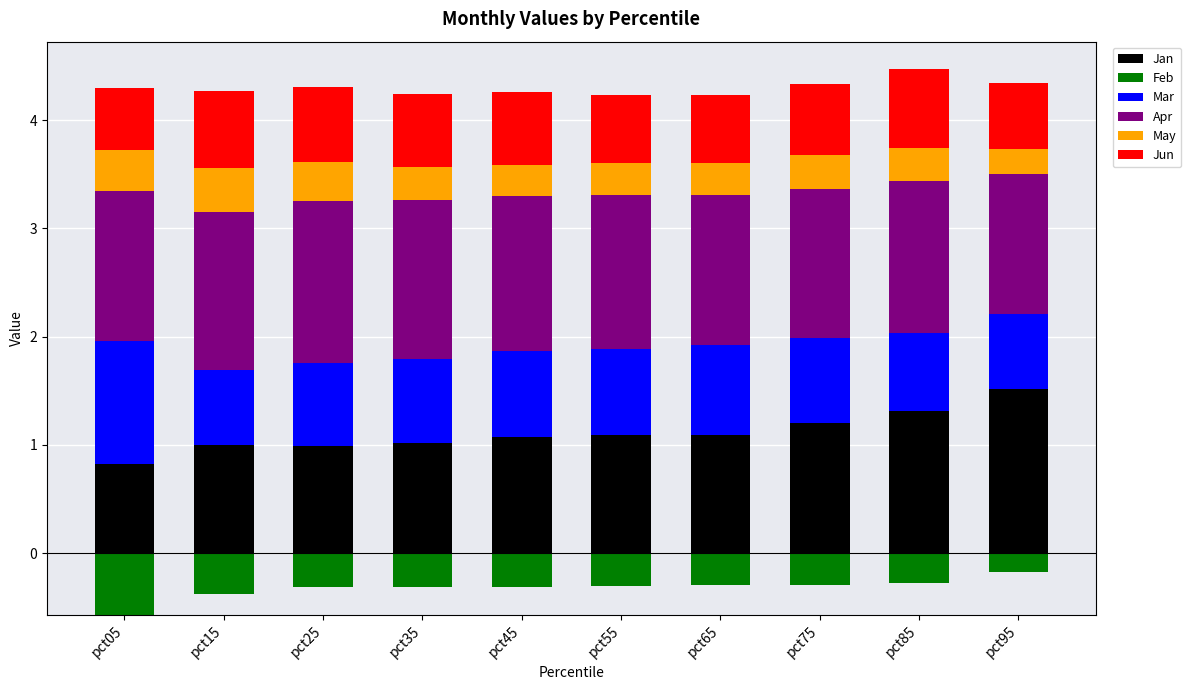

What value does the Jun series have at pct75?

0.7